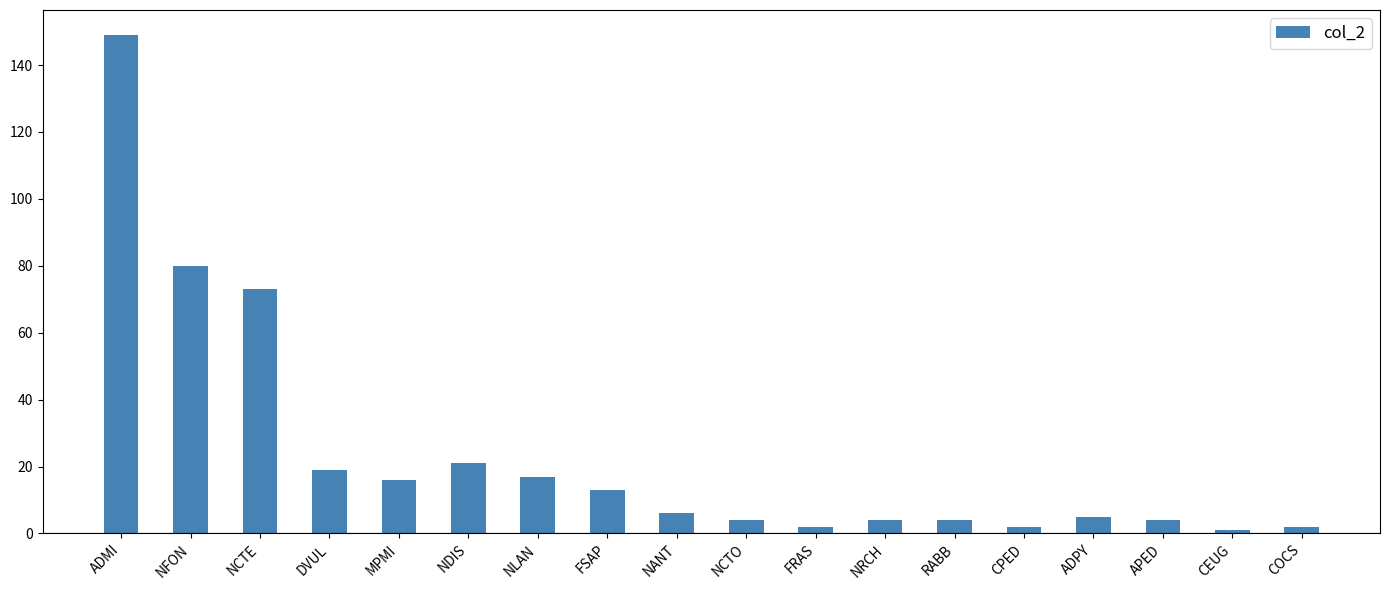

Are the bars grouped side by side (vs. stacked)?

No